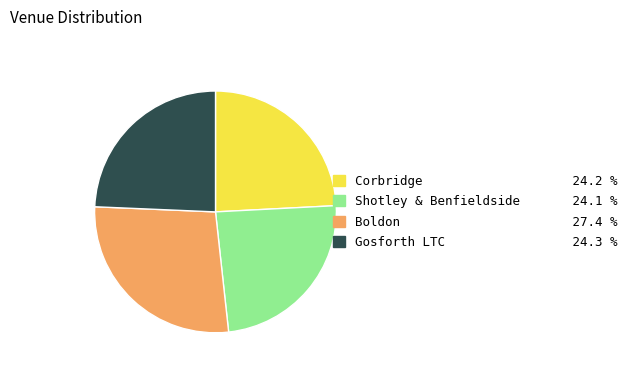

Combined, do Gosforth LTC and Corbridge account for over 50%?

No